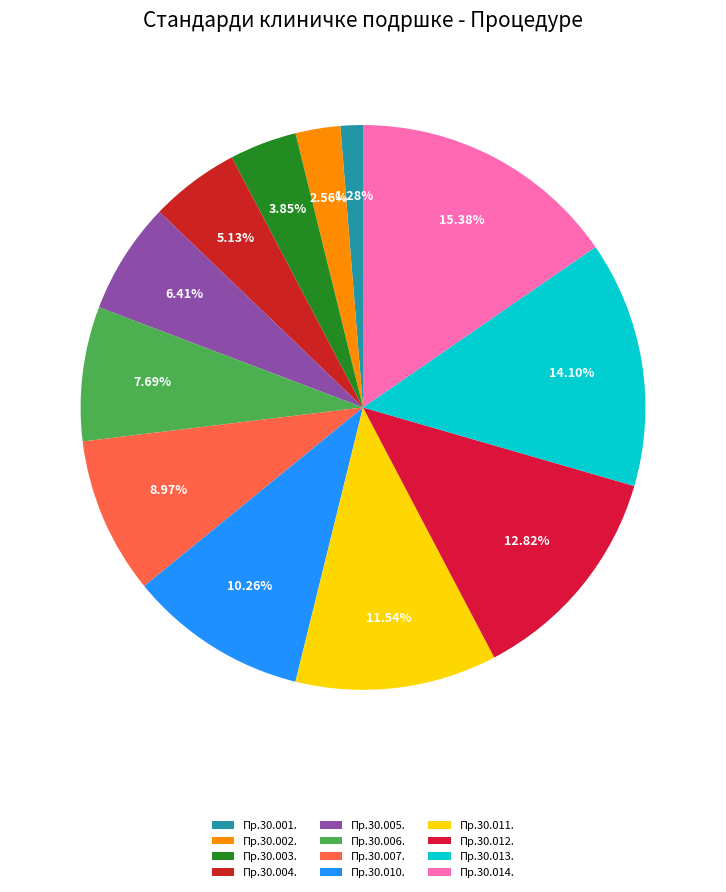

To the nearest percent, what percentage of the pie is Пр.30.007.?

9%